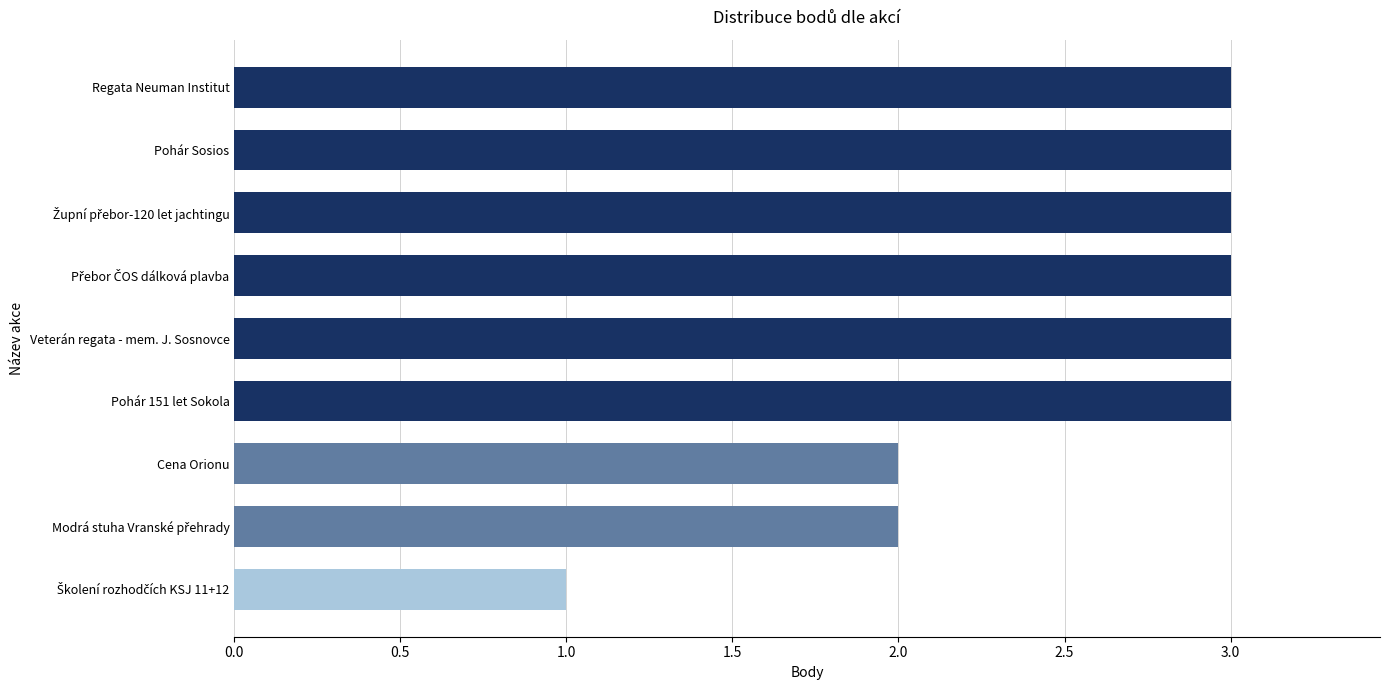

True or false: the data shows 3 at Veterán regata - mem. J. Sosnovce.

True